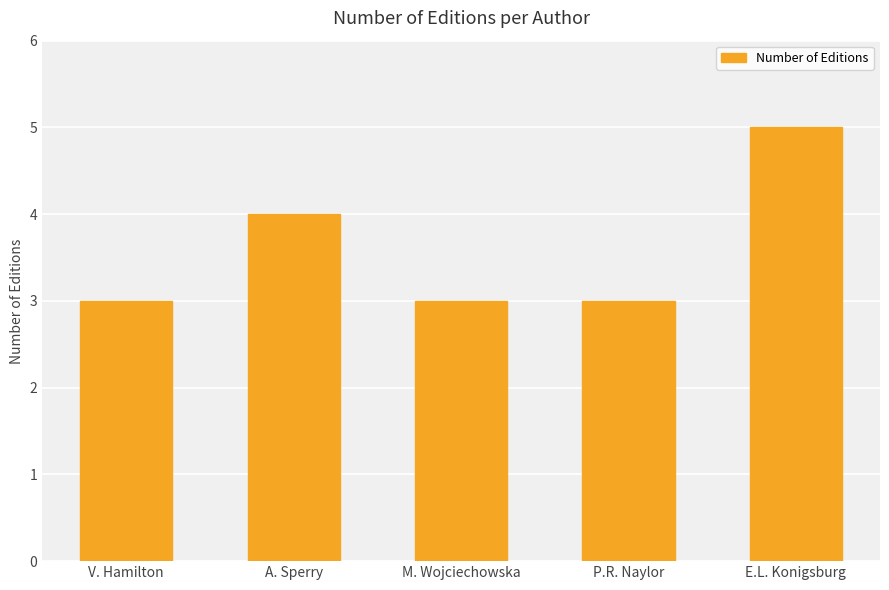

Reading right to left, extract all data points from this chart.

5	3	3	4	3